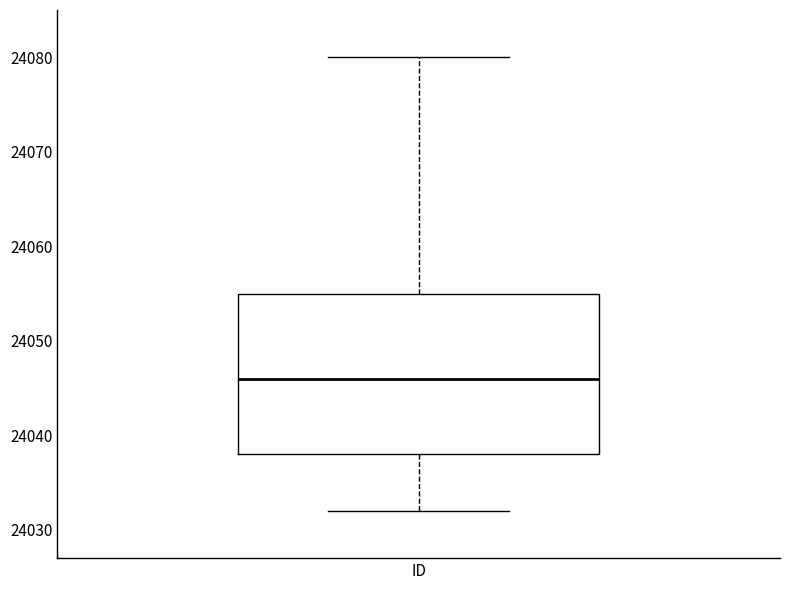

Read this box plot against the y-axis: the position of the median line, the range covered by the box, and the ends of both whiskers. The values are not printed on the chart, so give them approximately, as read against the axis.

median 24046, box 24038 to 24055, whiskers 24032 to 24080